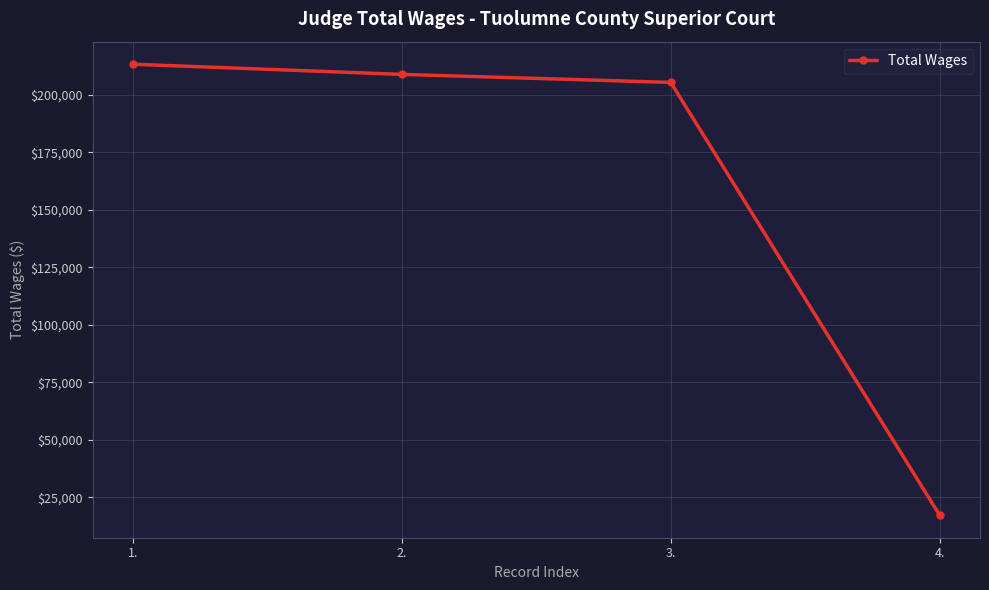

Is it true that the value at 4. is 5458?

False